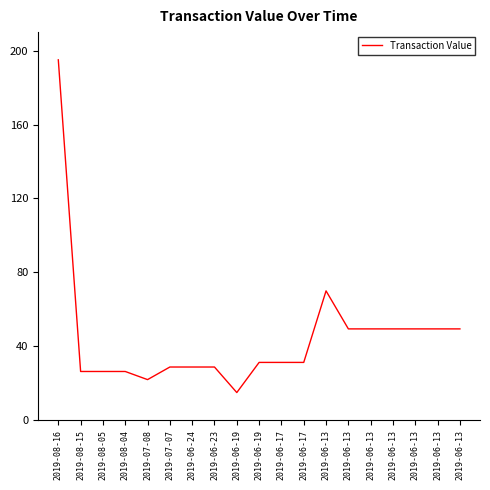

Approximately how many times larger is the value at 2019-06-17 compared to 2019-07-07?

1.1